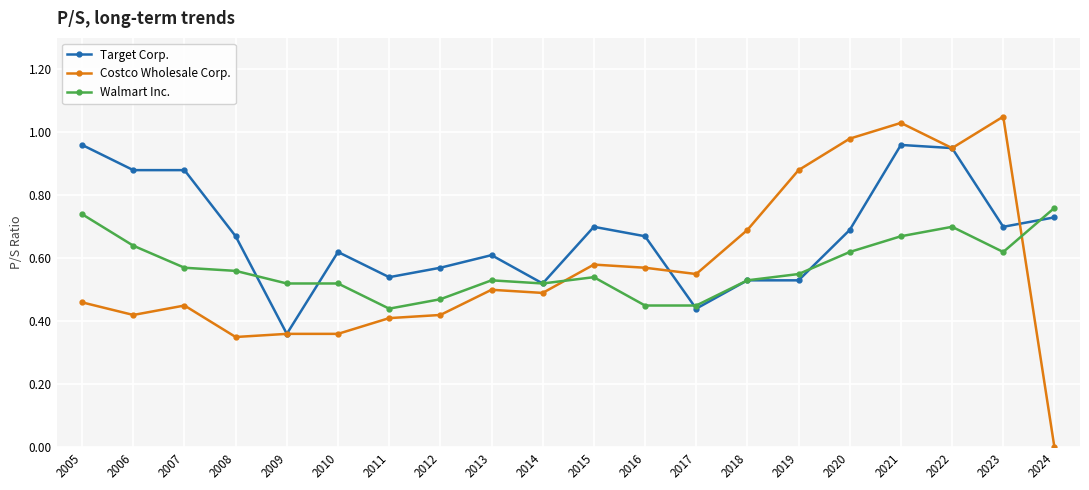

Between 2008 and 2020, which series saw the biggest shift?

Costco Wholesale Corp.